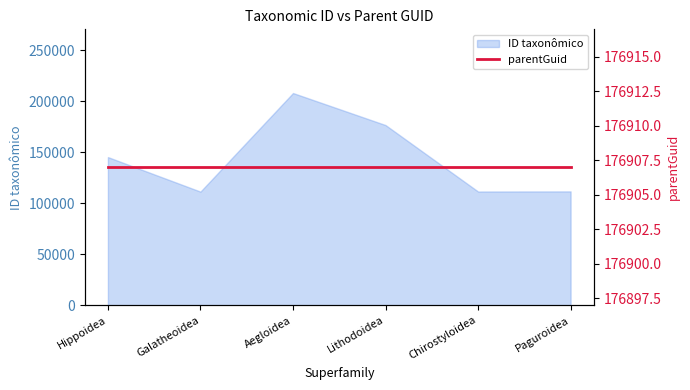

What is the sum of the values at Hippoidea and Galatheoidea?

256884